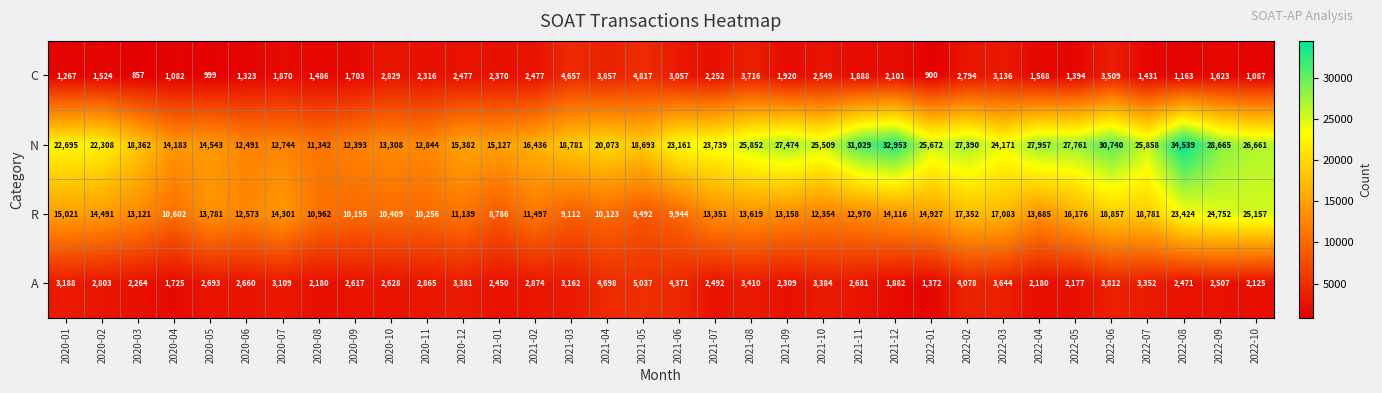

At which category is the sum across all series the highest?

2022-08